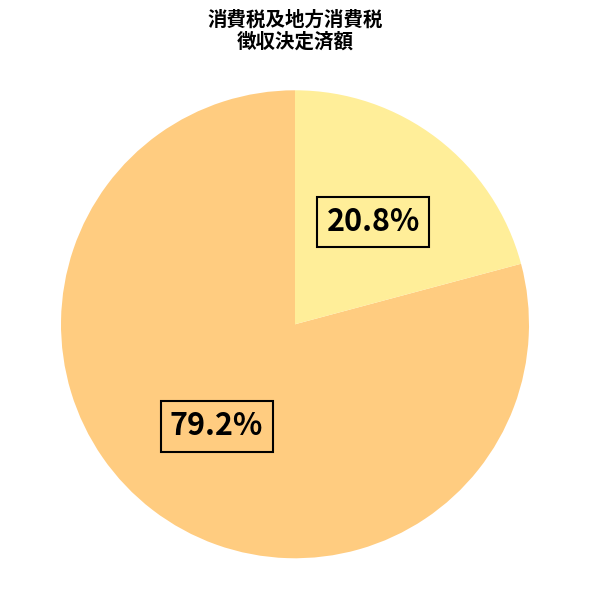

Does any single category account for the majority?

Yes